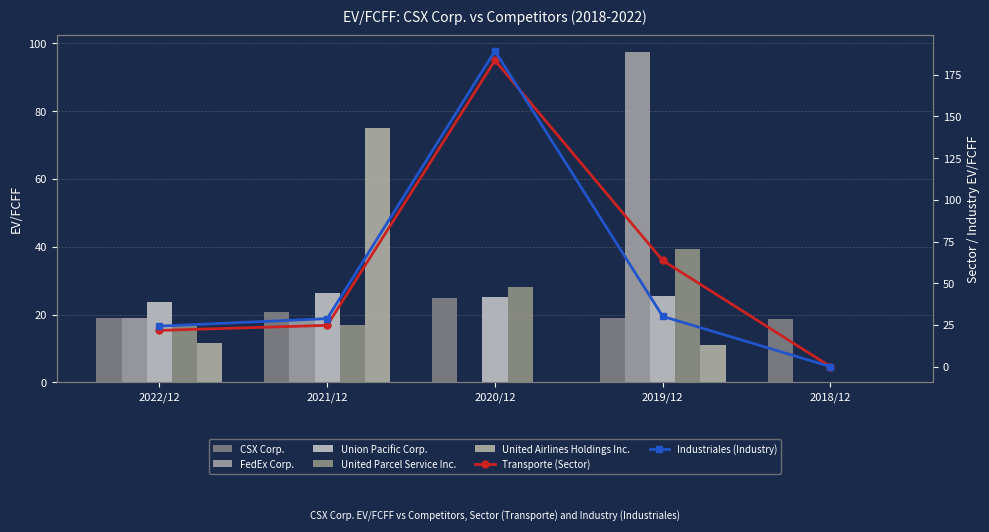

At which label is CSX Corp. closest to 21?

2021/12